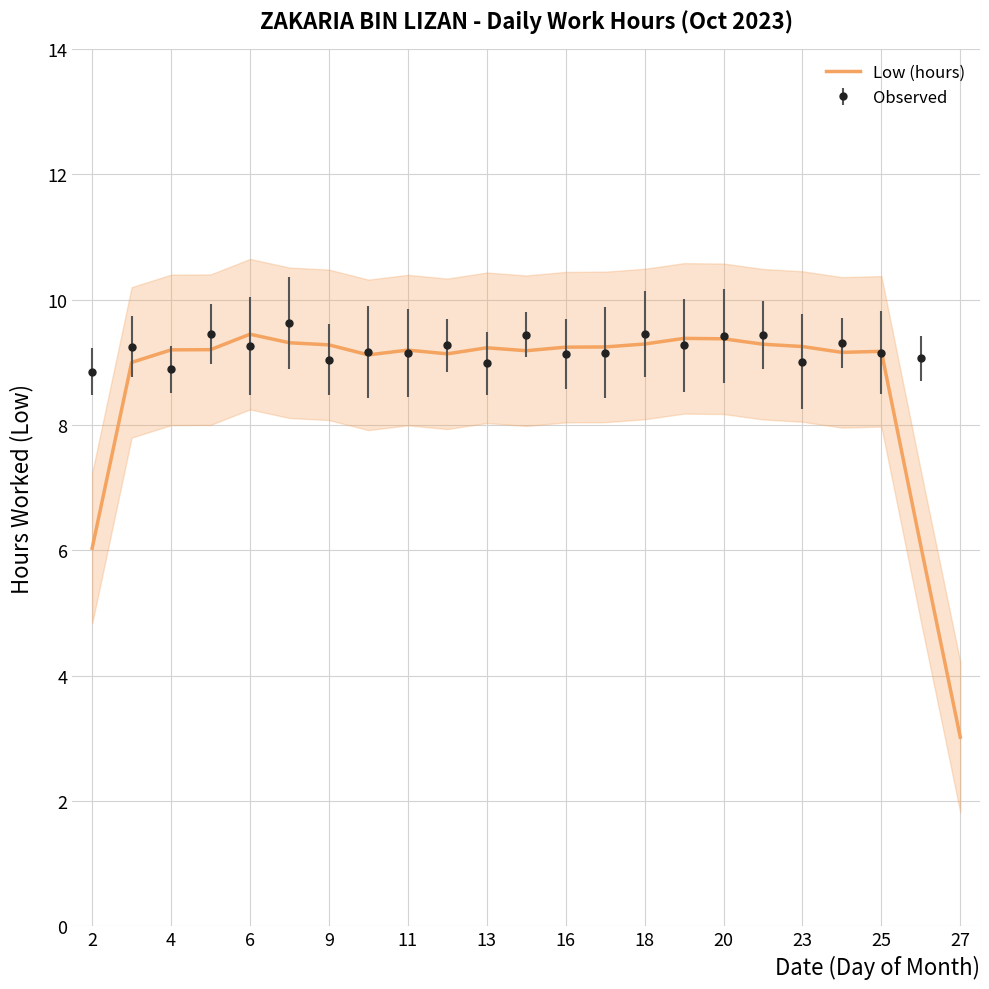

How many distinct data groups are displayed?

1